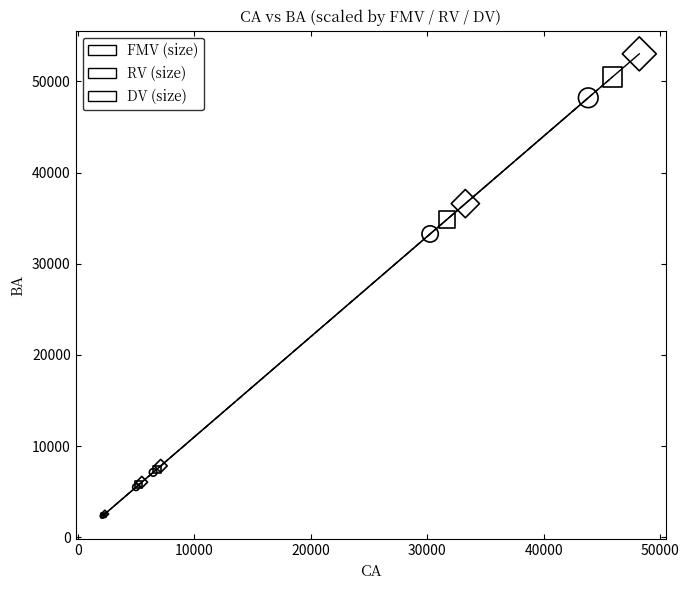

Which series has the widest spread of Y values?

FMV (size)